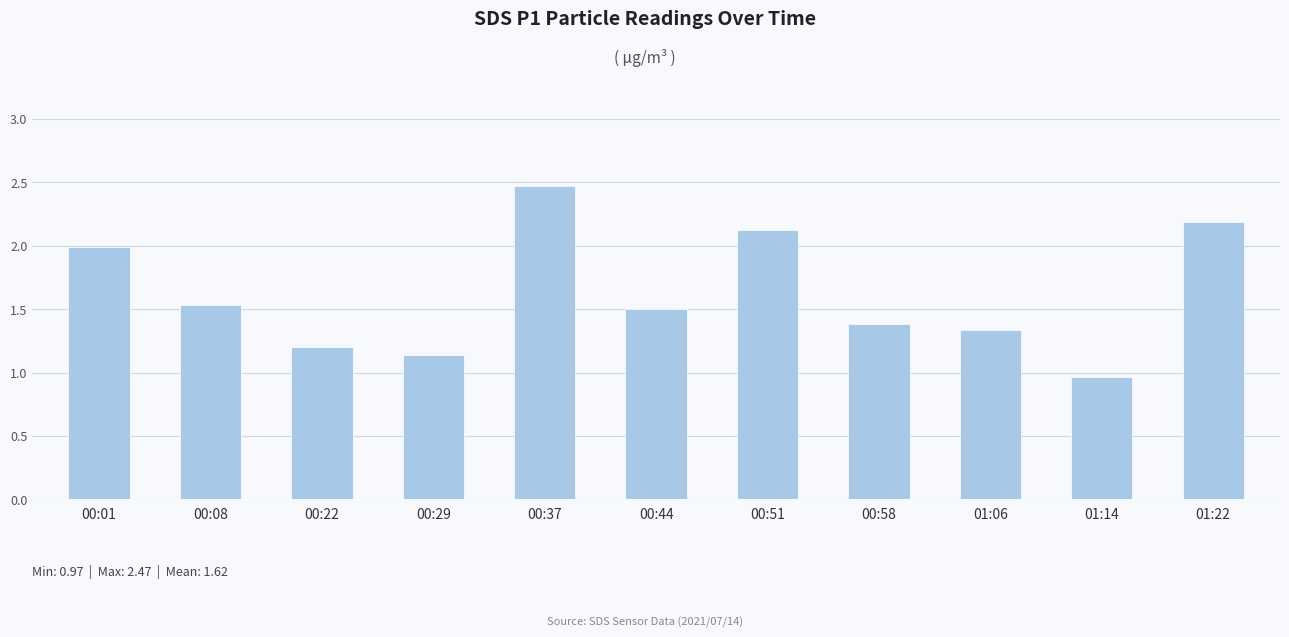

Does the chart contain any negative values?

No